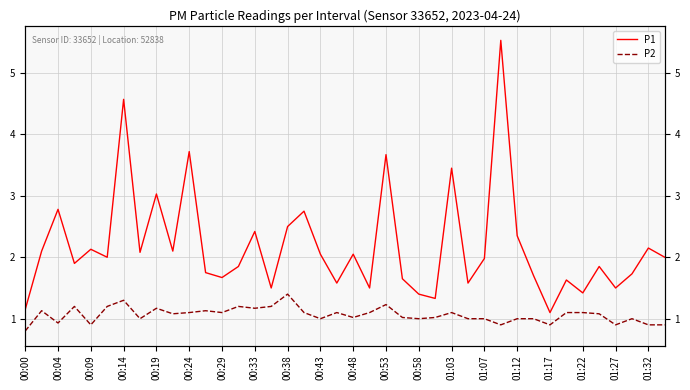

What is the sum of all P1 values?

87.2